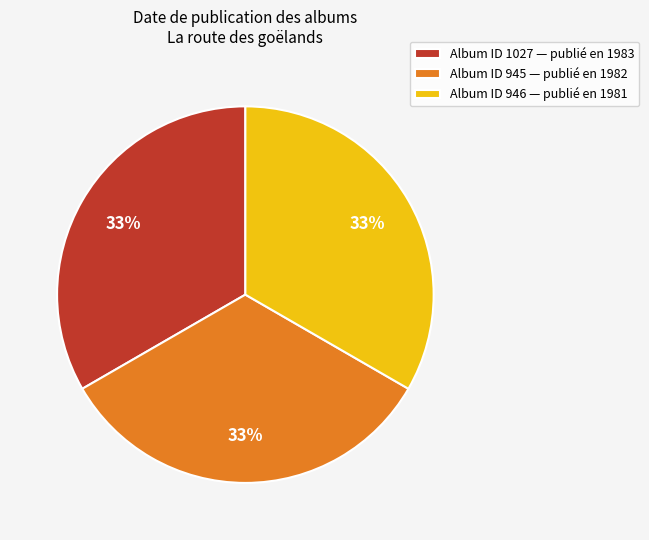

Approximately how many times larger is the value at Album ID 1027 — publié en 1983 compared to Album ID 946 — publié en 1981?

1.0